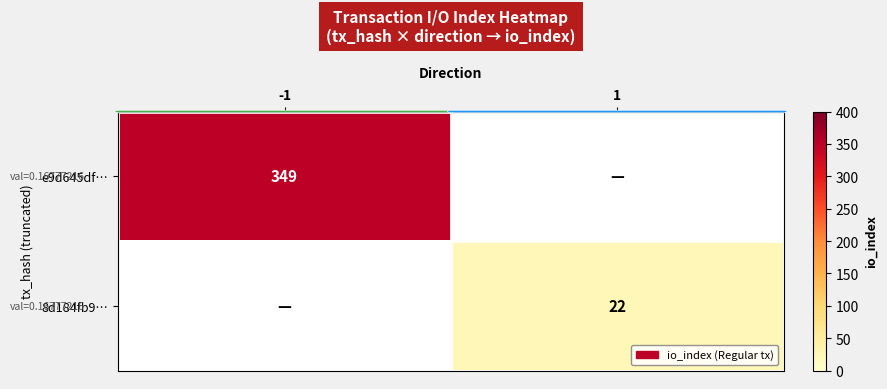

At how many categories does at least one series exceed 210?

1